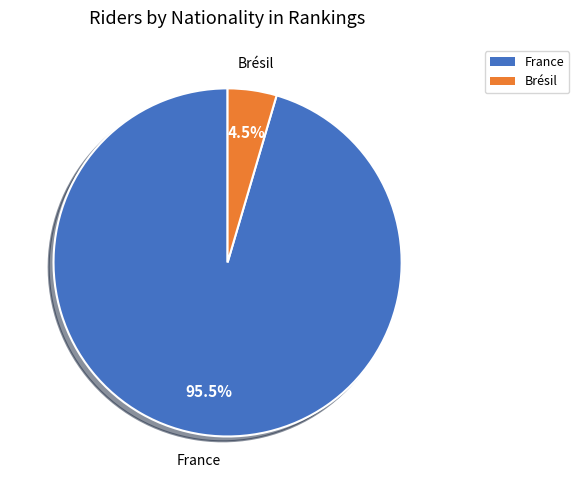

Between Brésil and France, which is larger?

France